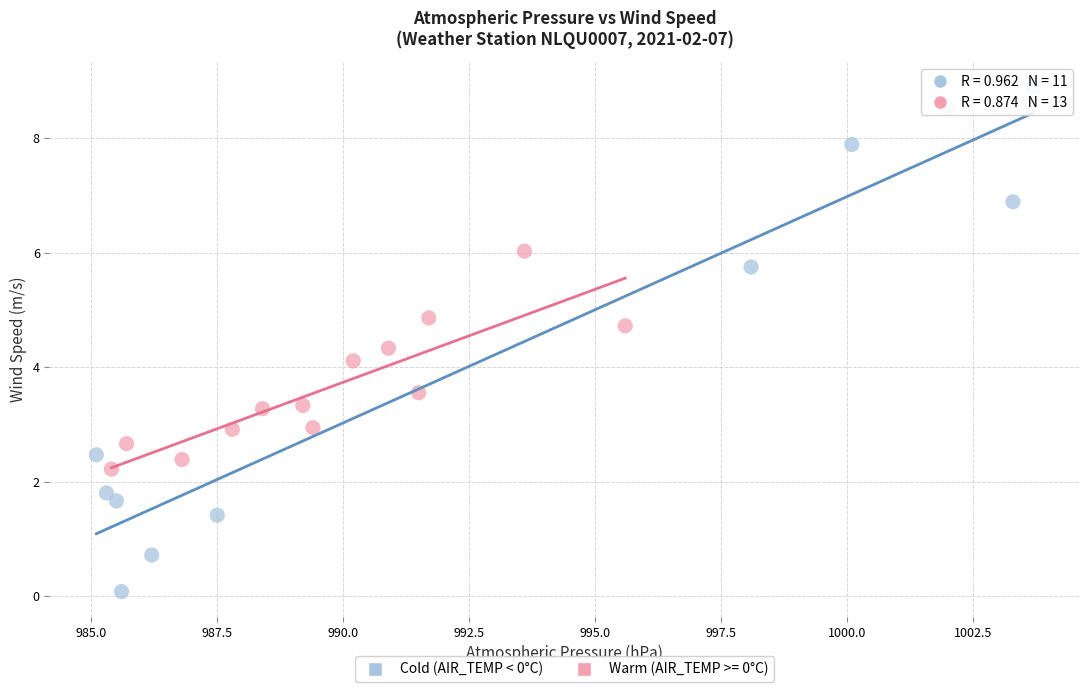

Which series has the widest spread of Y values?

Cold (AIR_TEMP < 0°C)